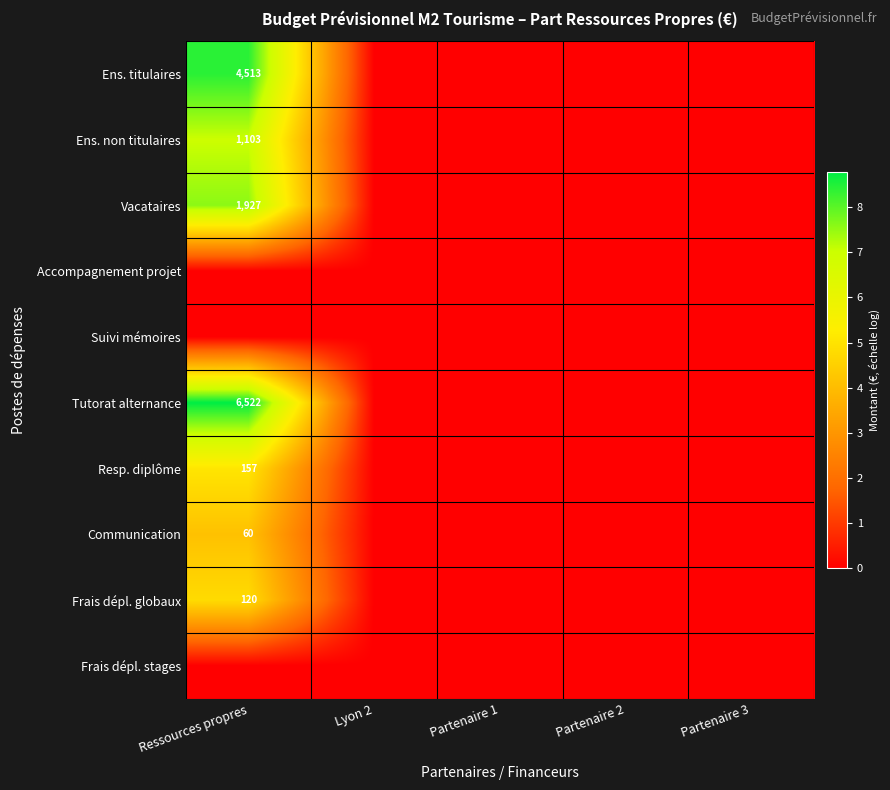

Rank the series by their maximum value, from highest to lowest.

Tutorat alternance, Ens. titulaires, Vacataires, Ens. non titulaires, Resp. diplôme, Frais dépl. globaux, Communication, Accompagnement projet, Suivi mémoires, Frais dépl. stages